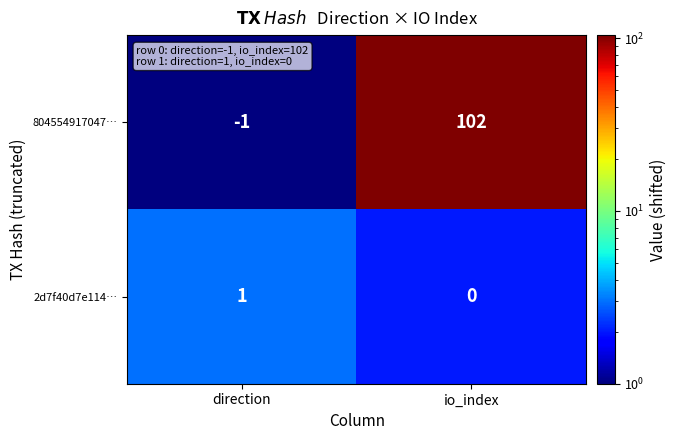

Reading left to right, what are all the values shown in this chart?

804554917047…: -1	102
2d7f40d7e114…: 1	0